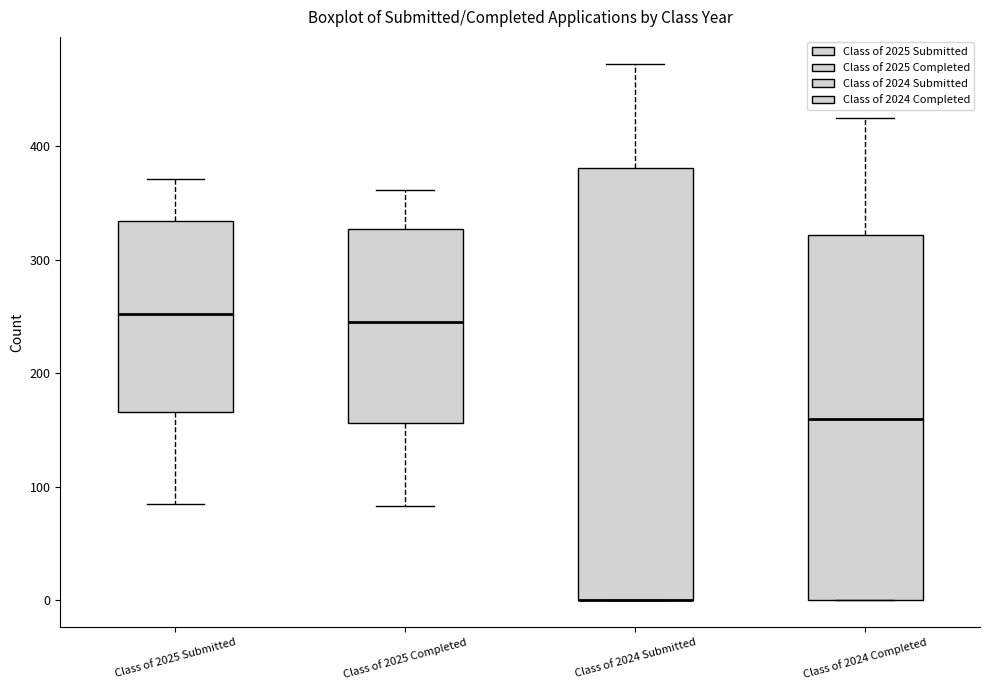

Where is the lower edge of the box for Class of 2024 Submitted on the y-axis? The values are not printed on the chart, so give them approximately, as read against the axis.

0